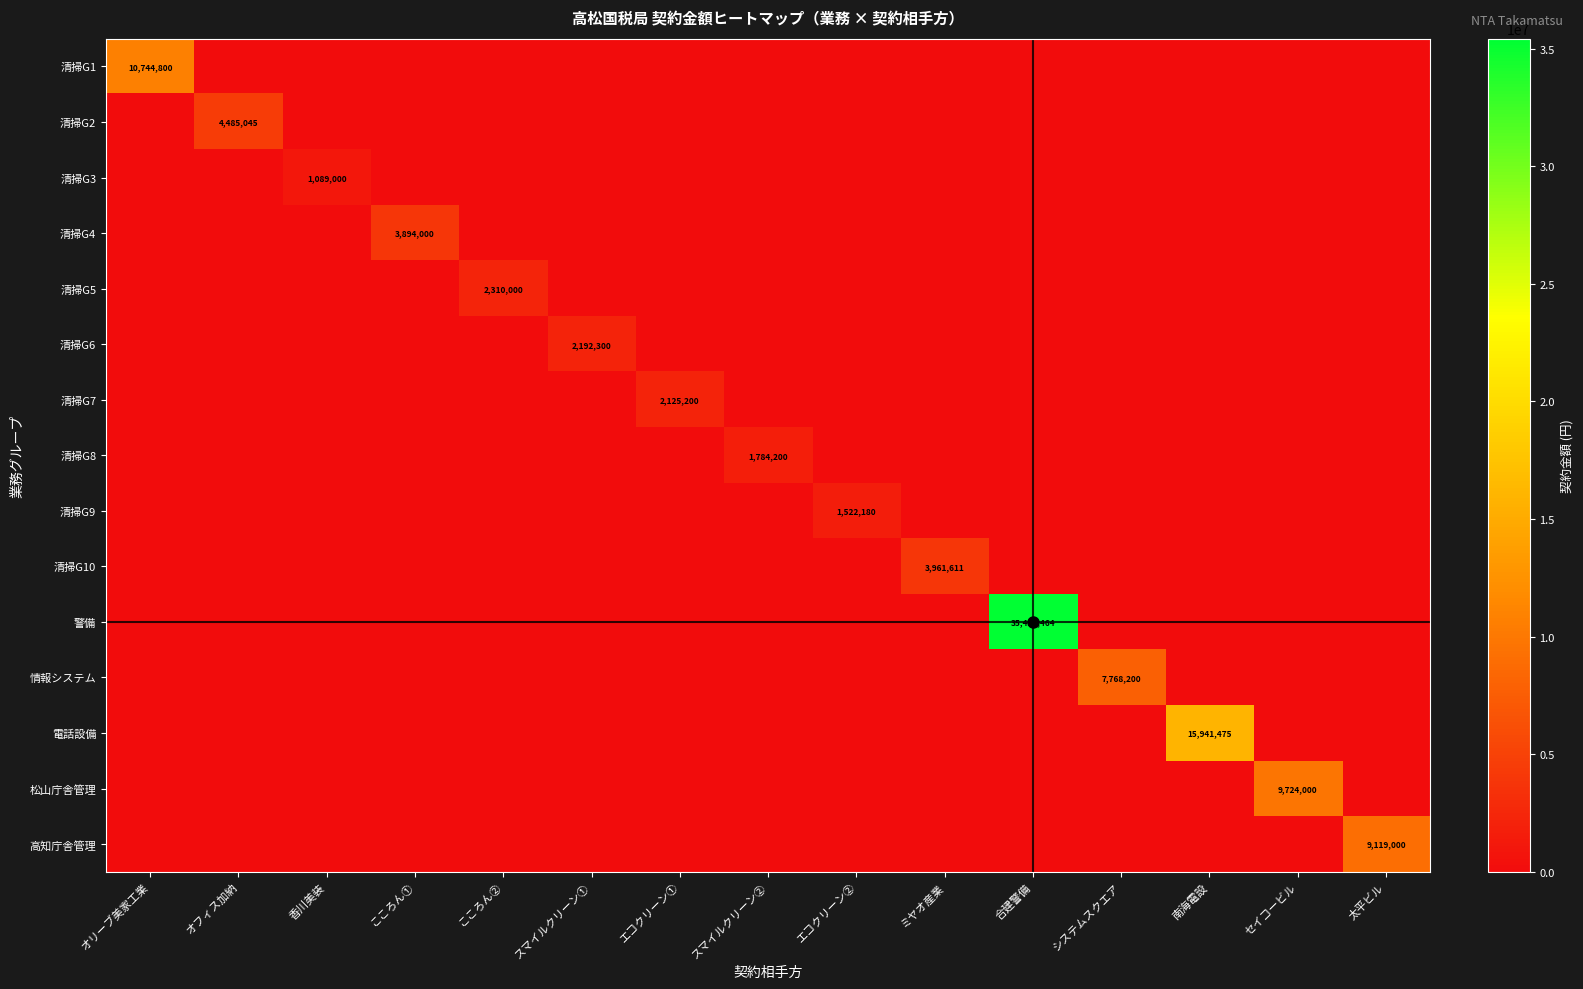

True or false: 清掃G5 has a value of 1129126 at スマイルクリーン①.

False